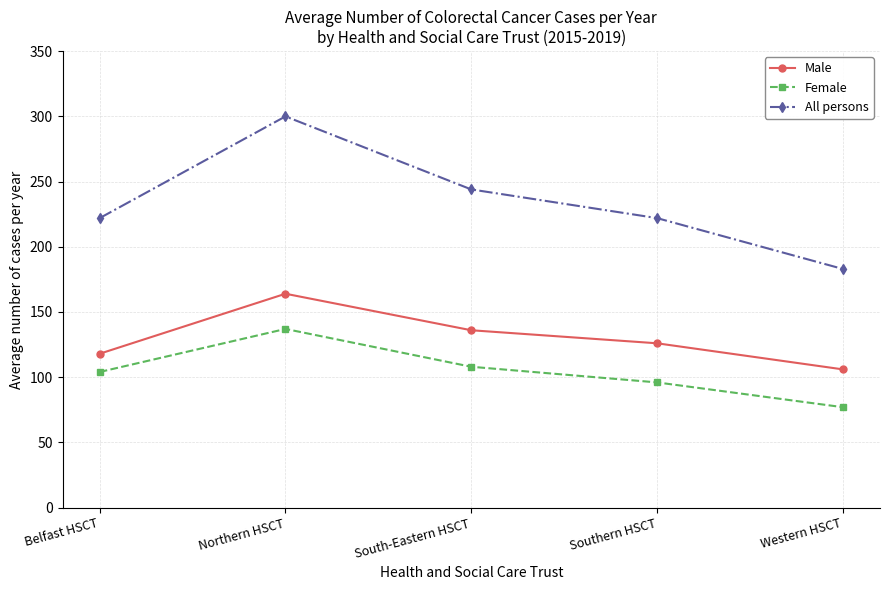

Is it true that All persons equals 307 at Western HSCT?

False